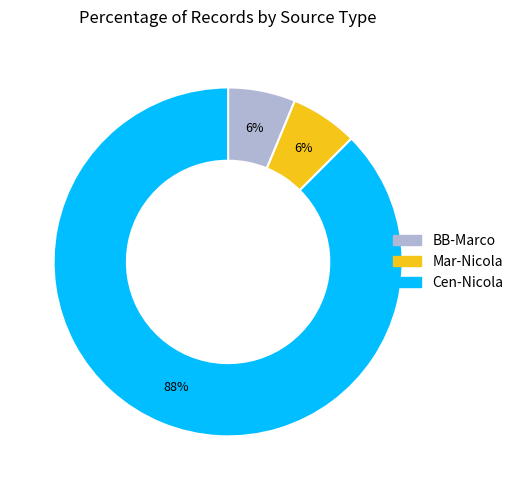

What percentage is the Mar-Nicola slice, to the nearest percent?

6%